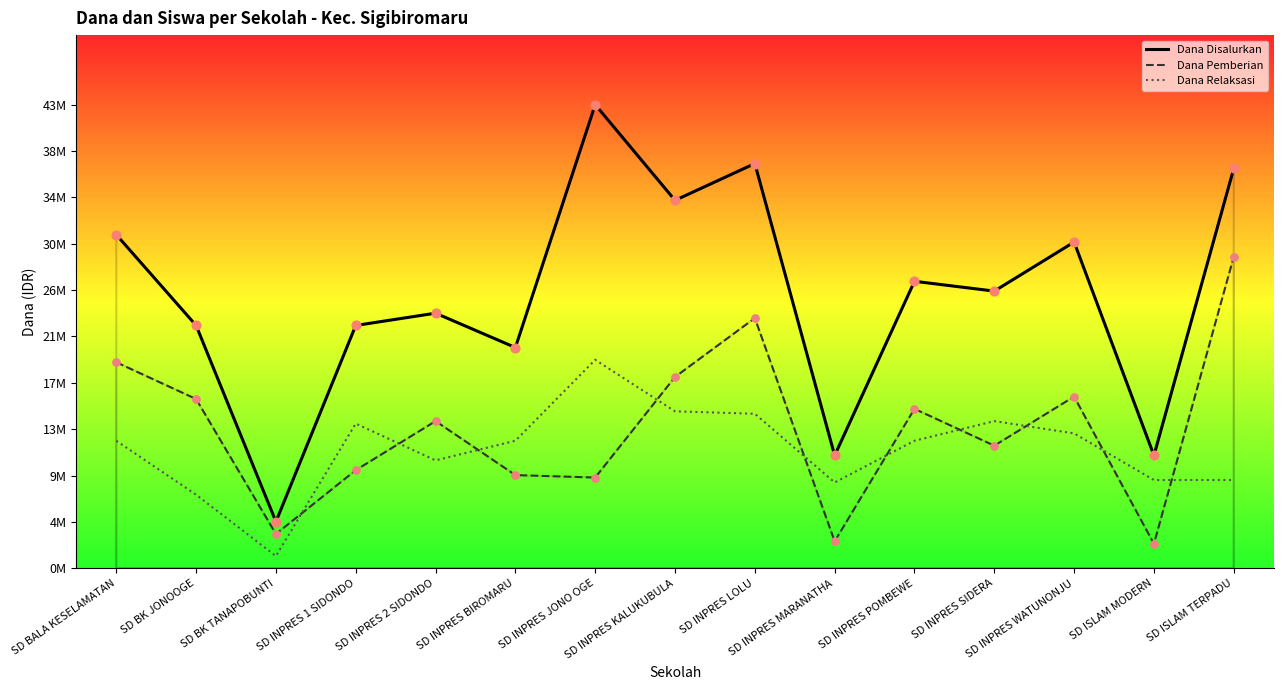

What are all the series names shown in the legend?

Dana Disalurkan, Dana Pemberian, Dana Relaksasi